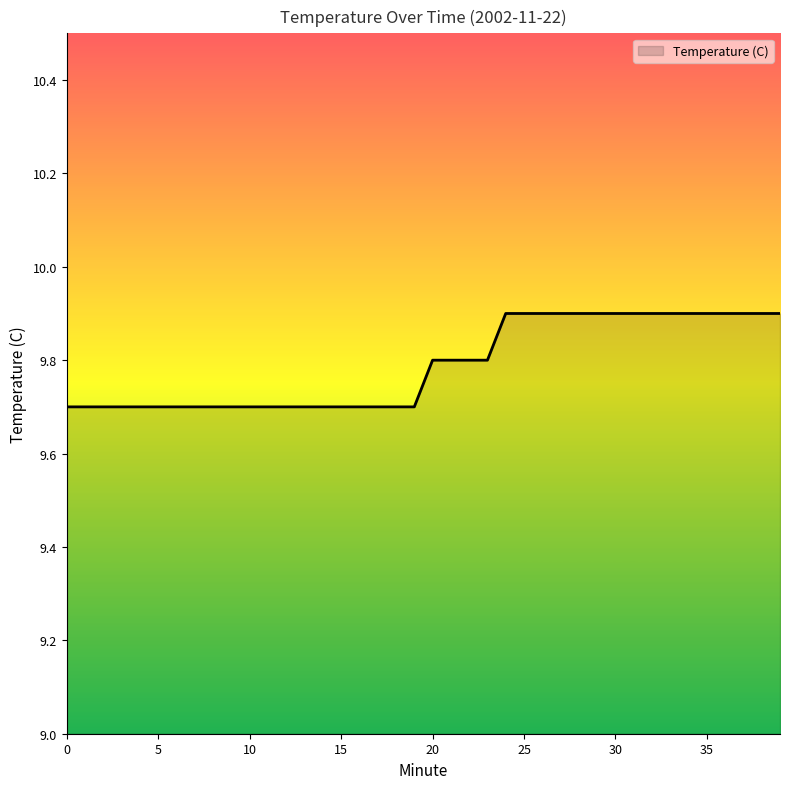

What is the minimum value shown in the chart?

9.7